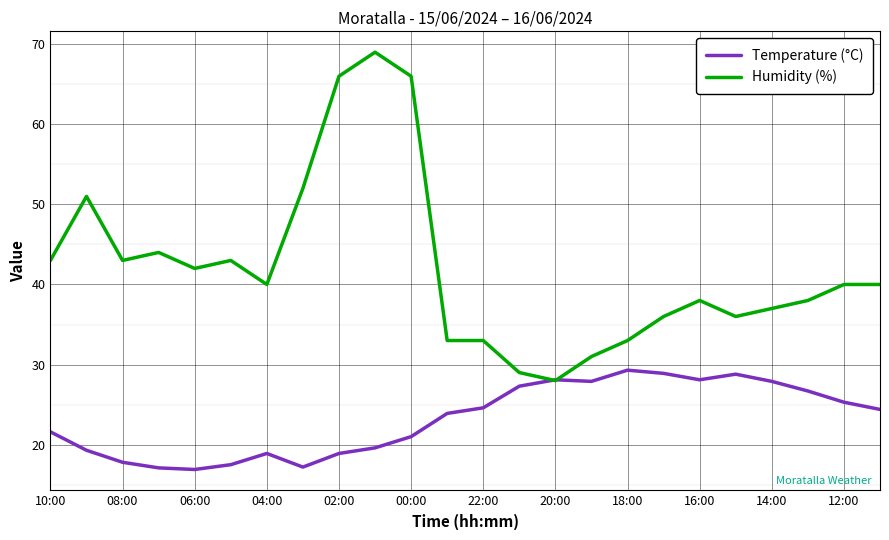

What is the minimum value shown in the chart?

16.9